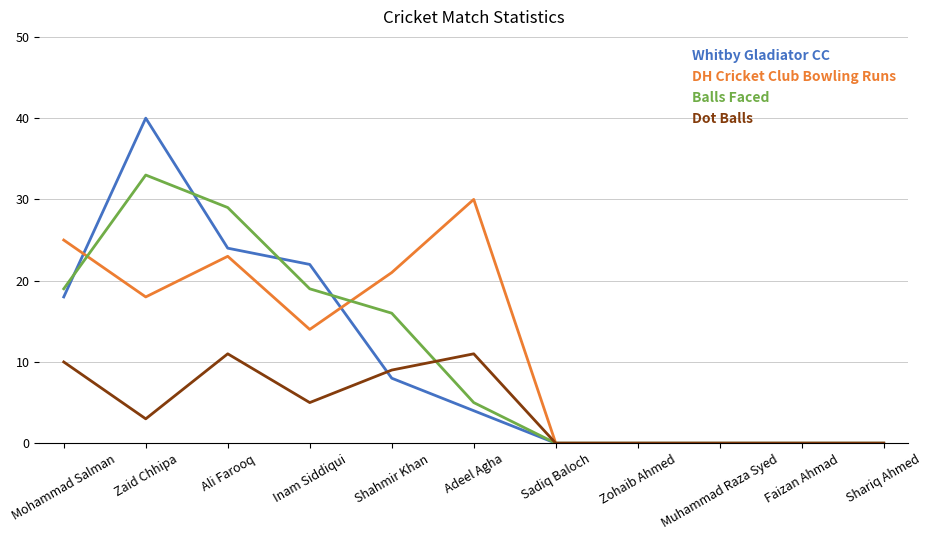

Between Inam Siddiqui and Faizan Ahmad, which series saw the biggest shift?

Whitby Gladiator CC